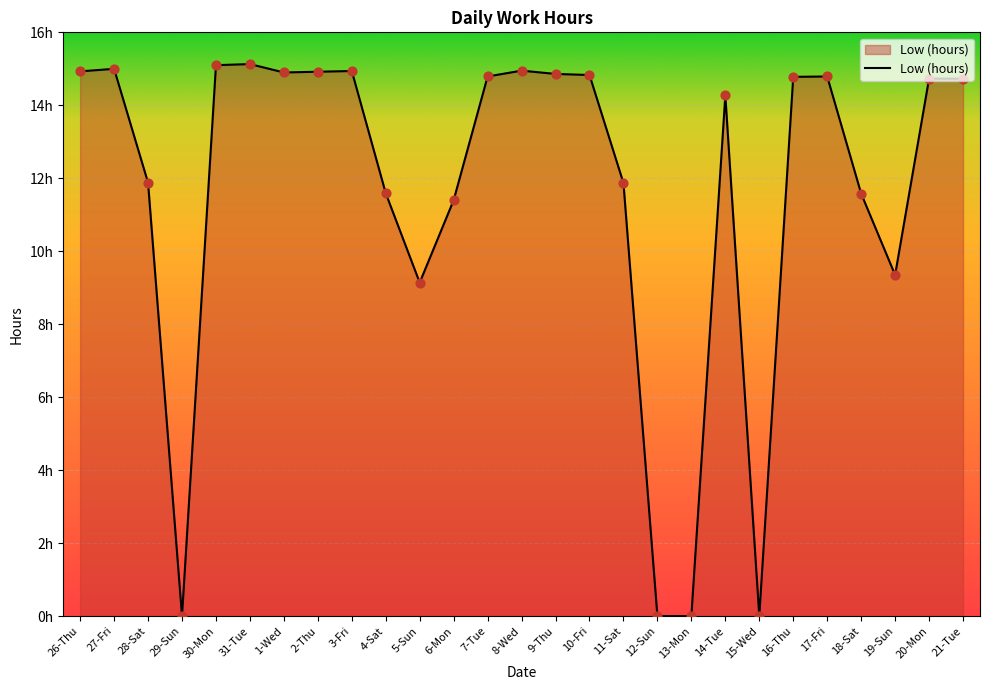

Between 13-Mon and 18-Sat, which is larger?

18-Sat